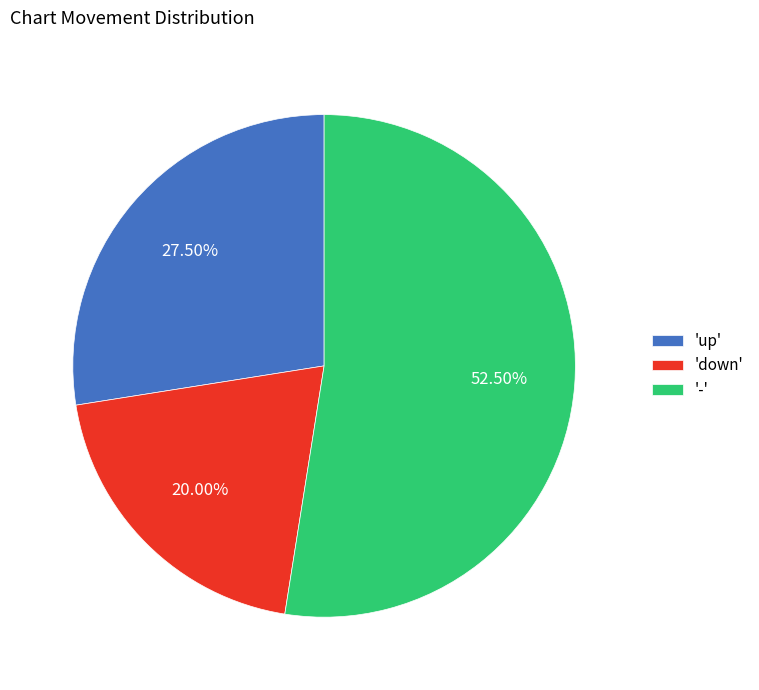

How many segments does this pie chart have?

3